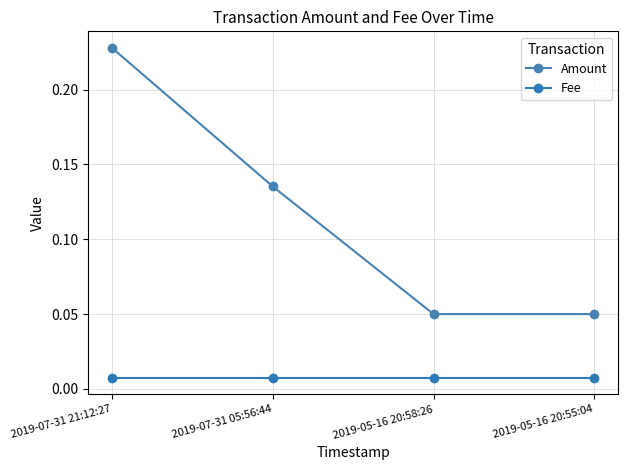

Reading left to right, transcribe all the data shown in this chart.

Amount: 0.2	0.1	0.1	0.1
Fee: 0.0	0.0	0.0	0.0